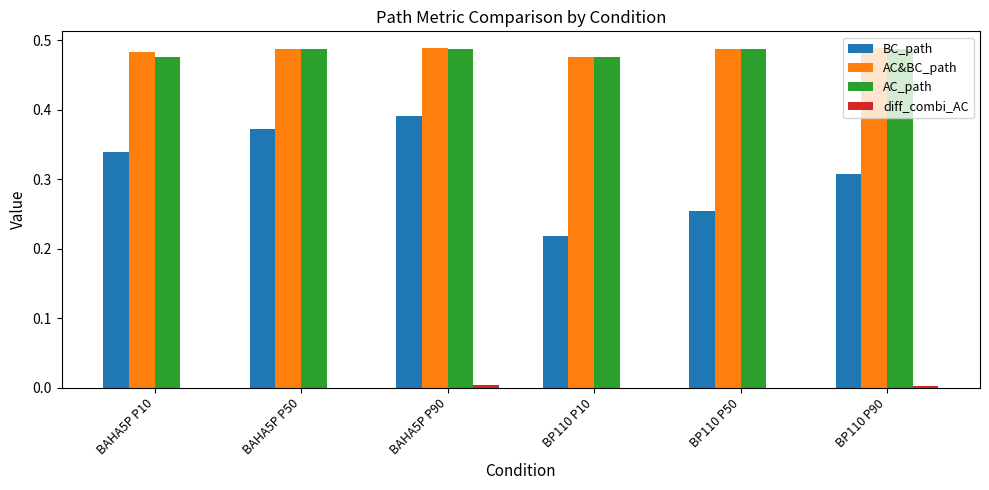

The value of BC_path at BAHA5P P50 is 0.2. True or false?

False